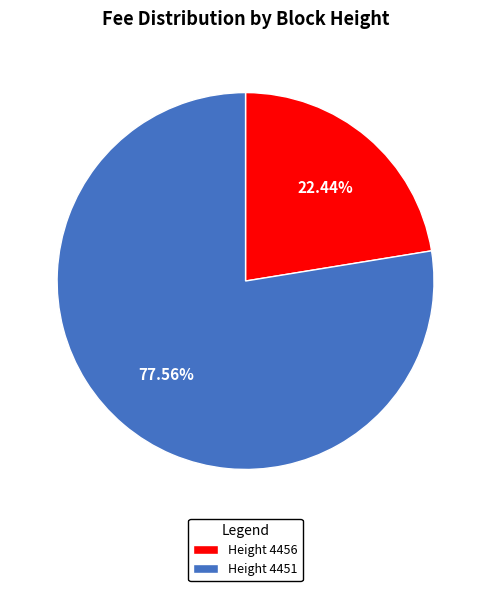

To the nearest percent, what is the difference between the largest and smallest slice percentages?

55%